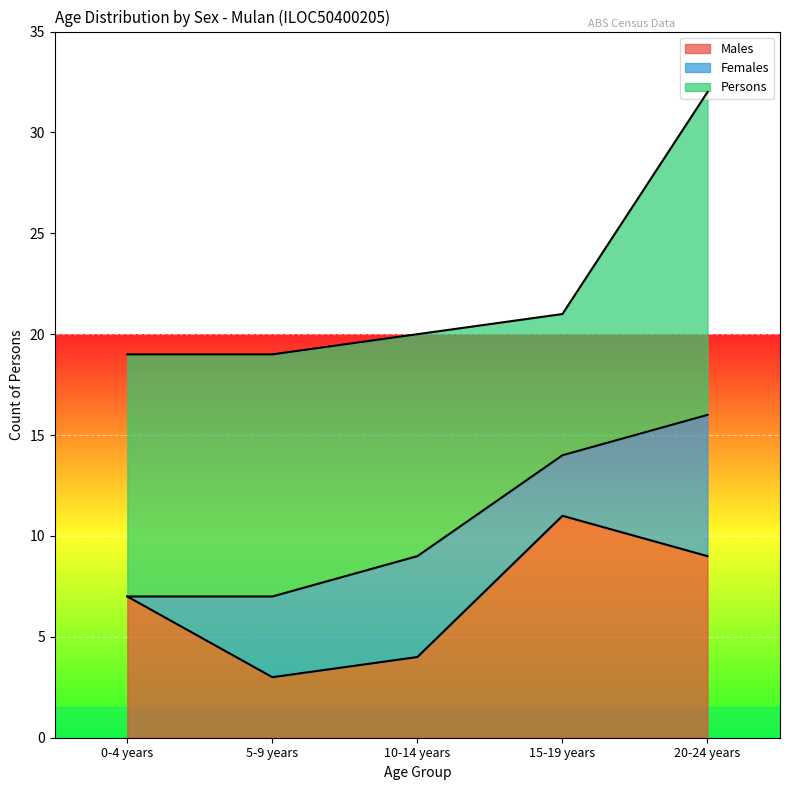

Read the Males value at 15-19 years.

11